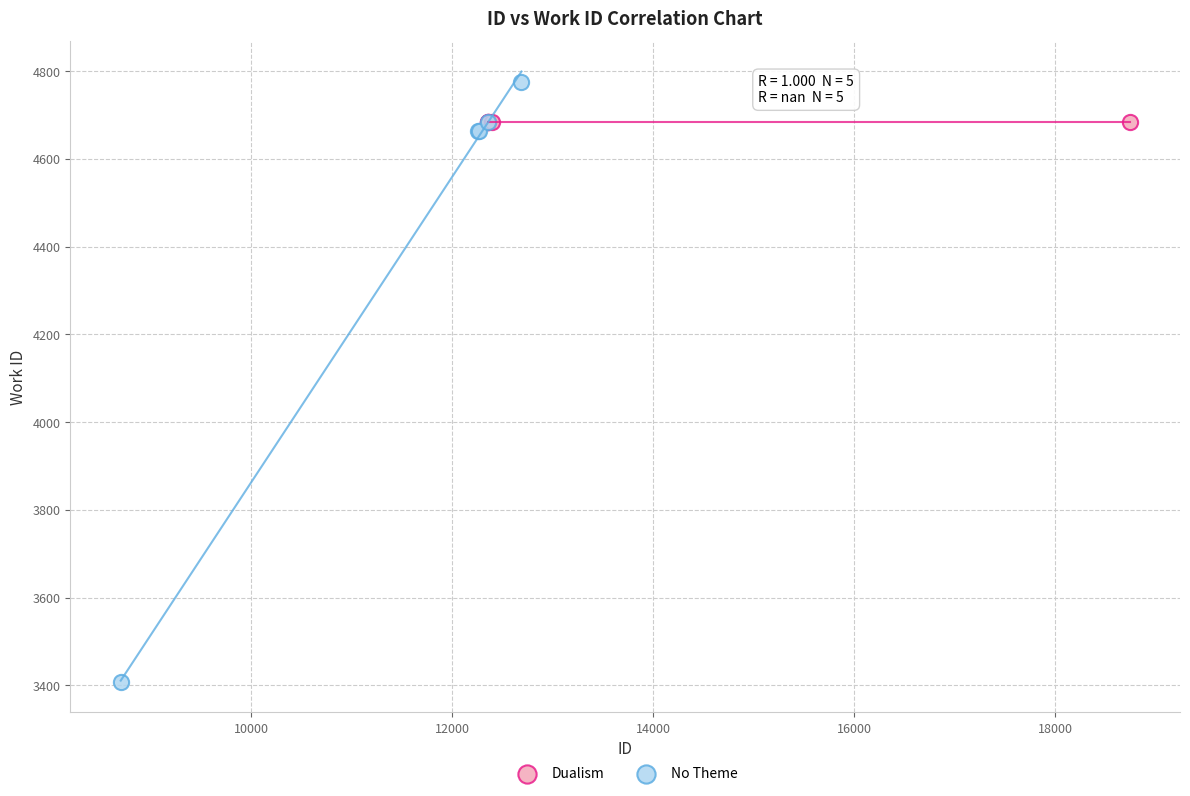

Which series reaches the maximum Y coordinate?

No Theme